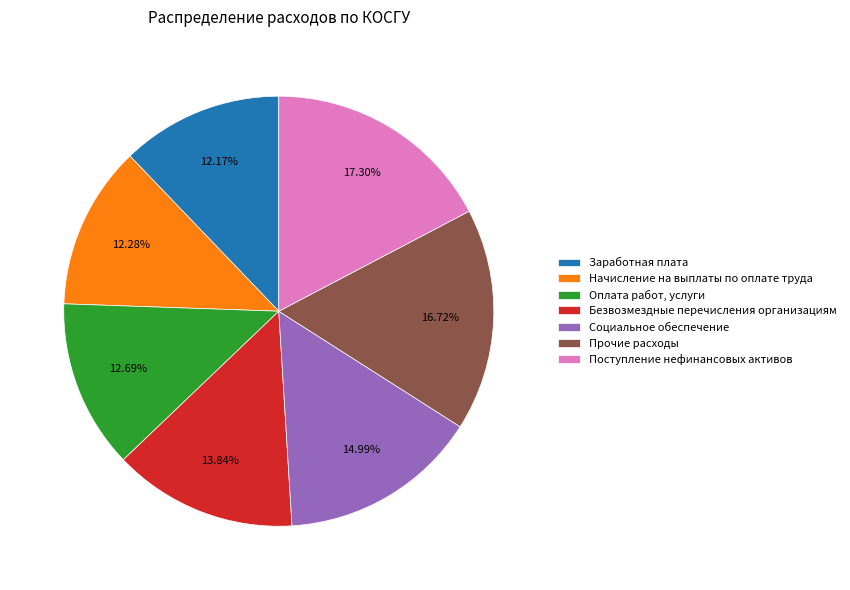

Rank the categories by value from highest to lowest.

Поступление нефинансовых активов, Прочие расходы, Социальное обеспечение, Безвозмездные перечисления организациям, Оплата работ, услуги, Начисление на выплаты по оплате труда, Заработная плата